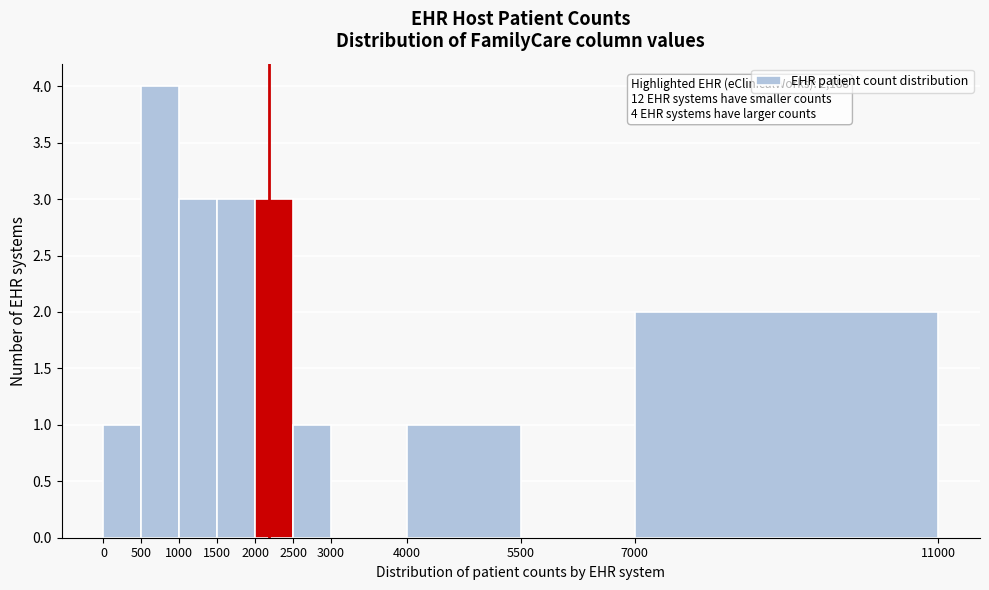

Which range on the x-axis has the tallest bar?

500 to 1000